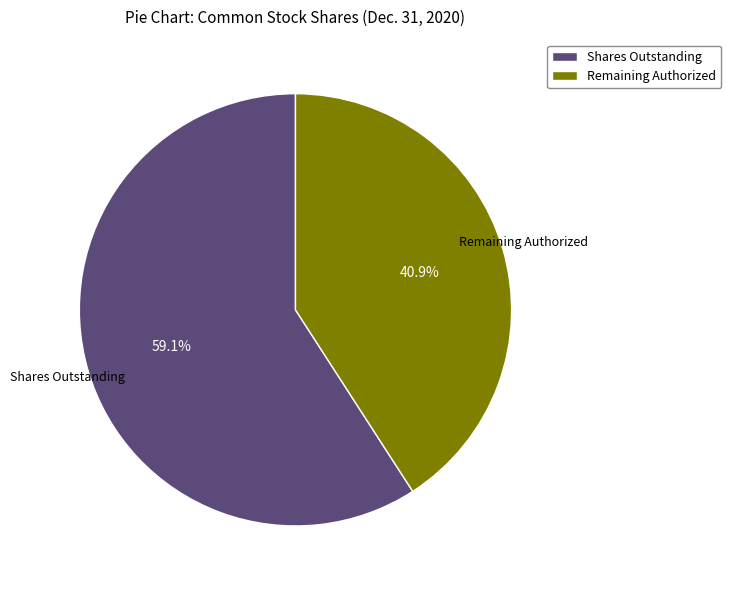

Which category has the smallest portion of the pie?

Remaining Authorized